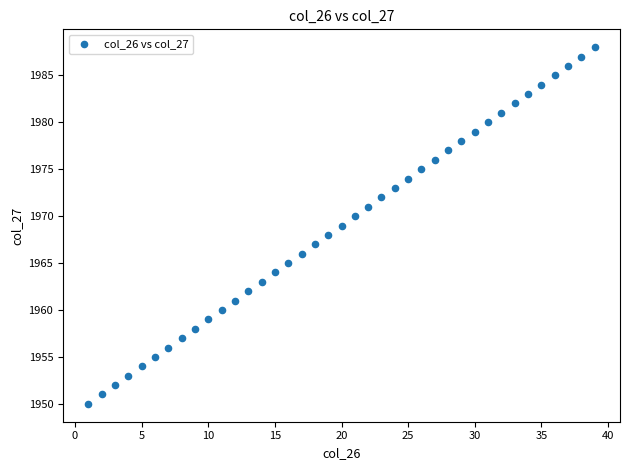

What is the range of Y values (max minus min)?

38